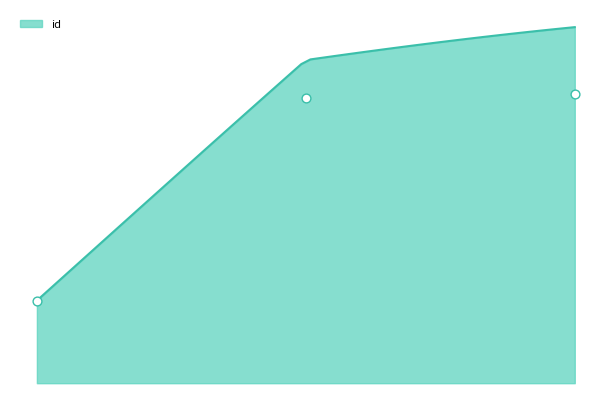

What is the ratio of the value at 2004-02-25 to the value at 2009-01-28?

1.0